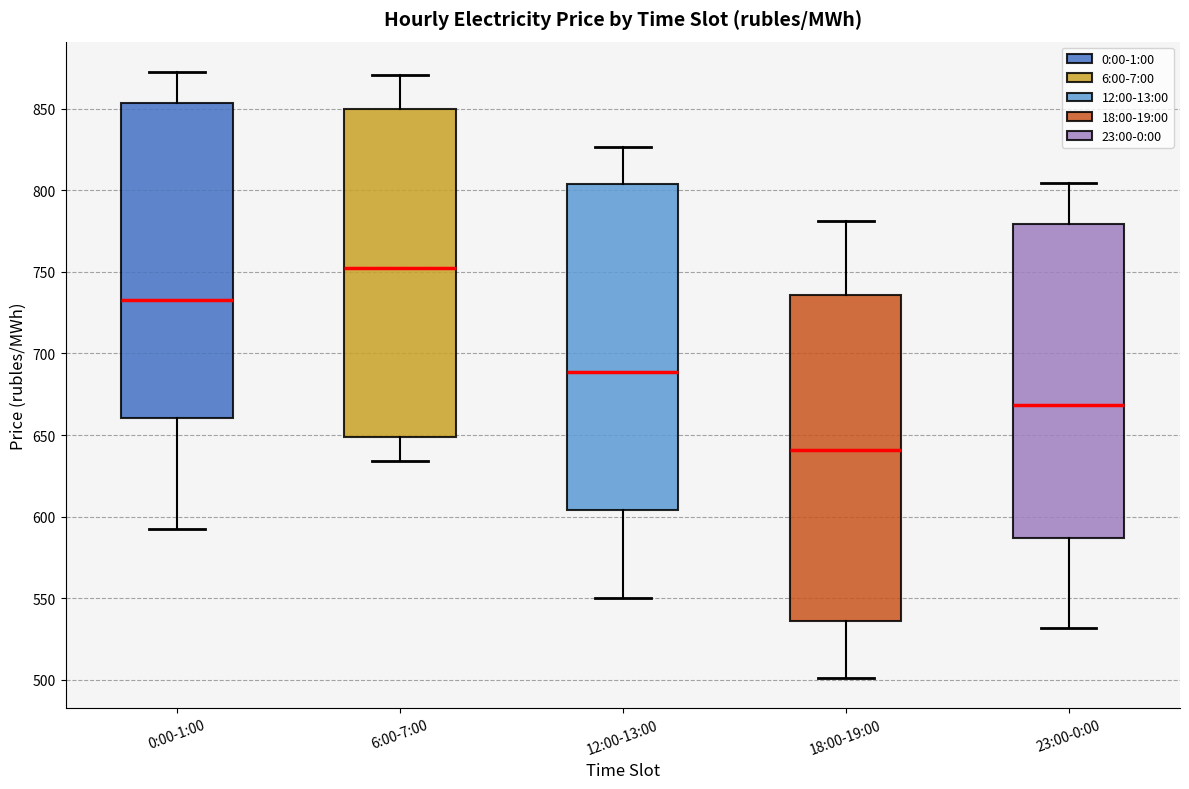

Reading left to right, read every box against the y-axis: the position of its median line, the range the box covers, and the ends of its whiskers. The values are not printed on the chart, so give them approximately, as read against the axis.

0:00-1:00: median 730, box 660 to 855, whiskers 590 to 875
6:00-7:00: median 750, box 650 to 850, whiskers 635 to 870
12:00-13:00: median 690, box 605 to 805, whiskers 550 to 825
18:00-19:00: median 640, box 535 to 735, whiskers 500 to 780
23:00-0:00: median 670, box 585 to 780, whiskers 530 to 805